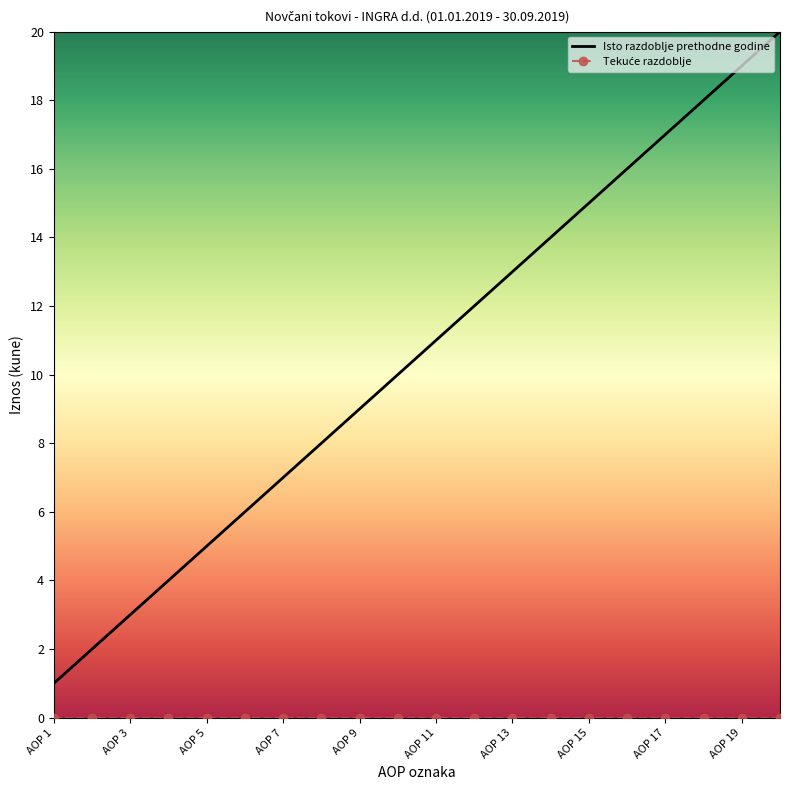

Which series has the largest total across all categories?

Isto razdoblje prethodne godine